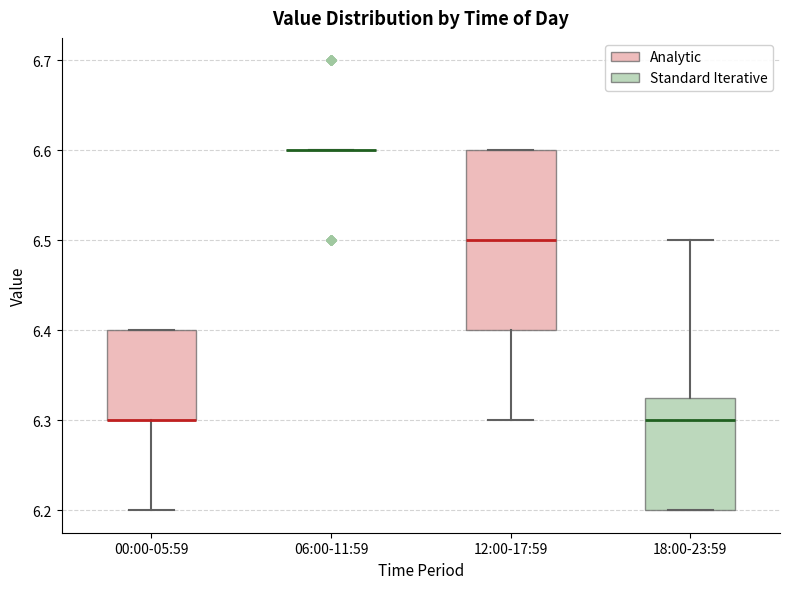

Reading left to right, read every box against the y-axis: the position of its median line, the range the box covers, and the ends of its whiskers. The values are not printed on the chart, so give them approximately, as read against the axis.

00:00-05:59: median 6.30 (drawn on the box's lower edge), box 6.30 to 6.40, whiskers 6.20 to 6.40
06:00-11:59: box collapsed to a line at 6.60, whiskers 6.60 to 6.60
12:00-17:59: median 6.50, box 6.40 to 6.60, whiskers 6.30 to 6.60
18:00-23:59: median 6.30, box 6.20 to 6.33, whiskers 6.20 to 6.50